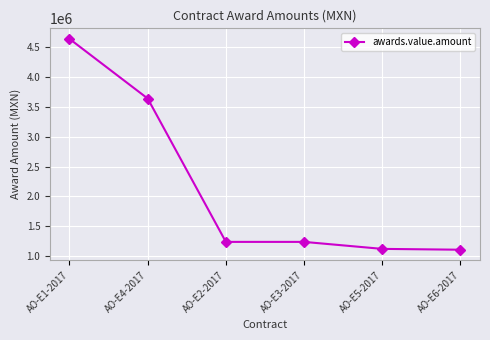

What is the difference between the maximum and minimum values?

3535240.2